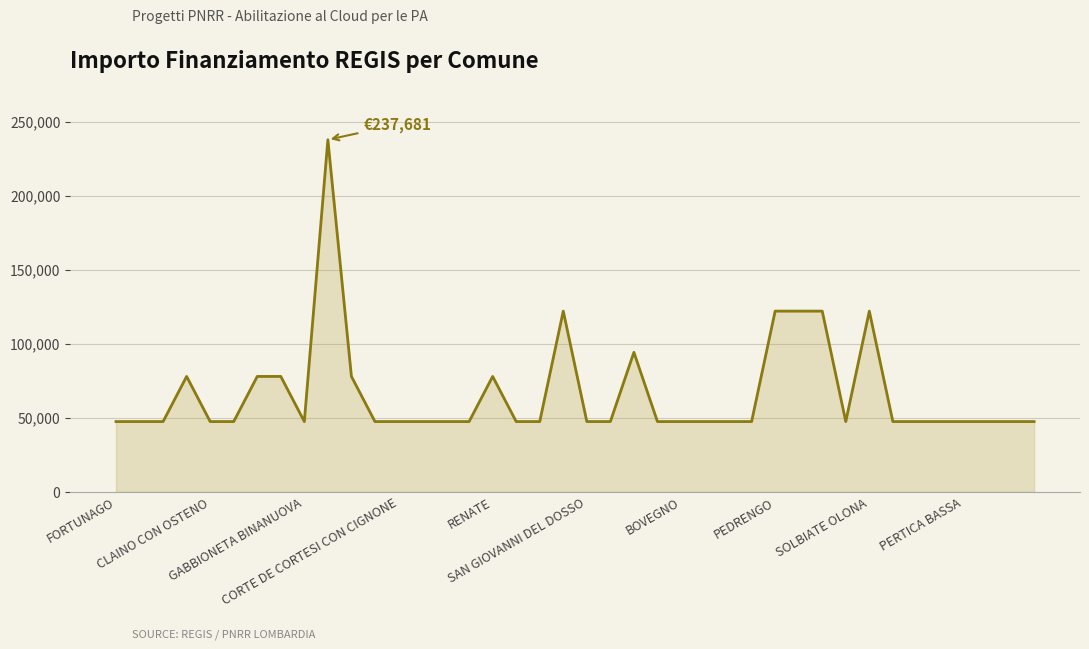

What is the greatest value displayed?

237681